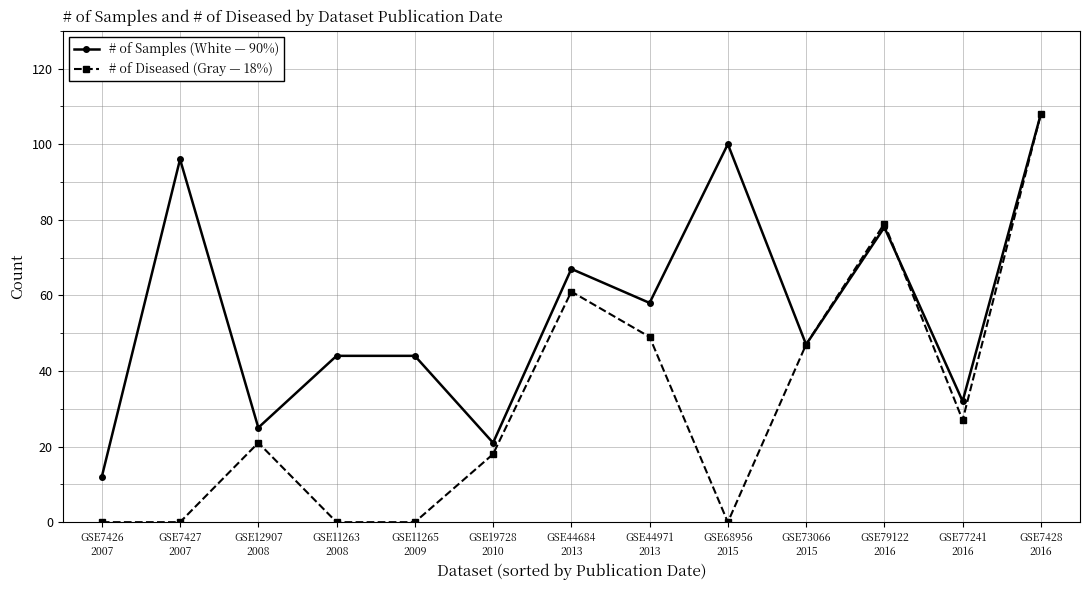

What is the spread (max minus min) of values at GSE7427
2007?

96